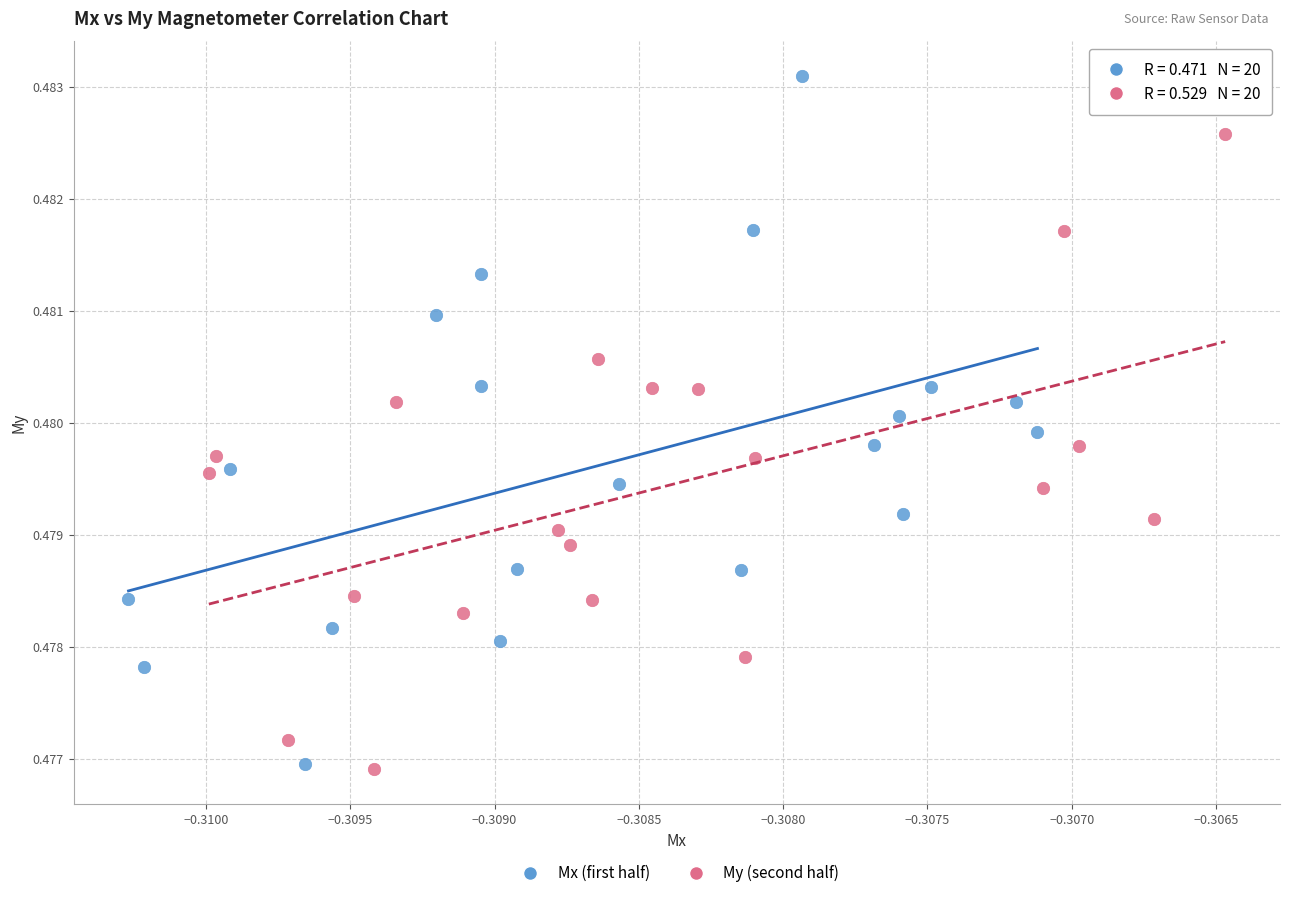

Which series contains the highest Y value?

Mx (first half)